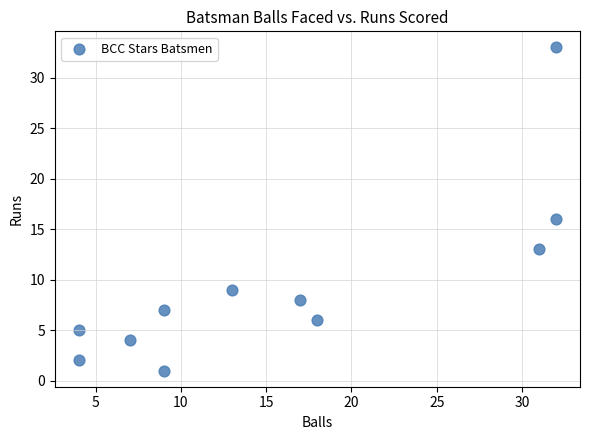

What Y value in the scatter plot is closest to 17?

16